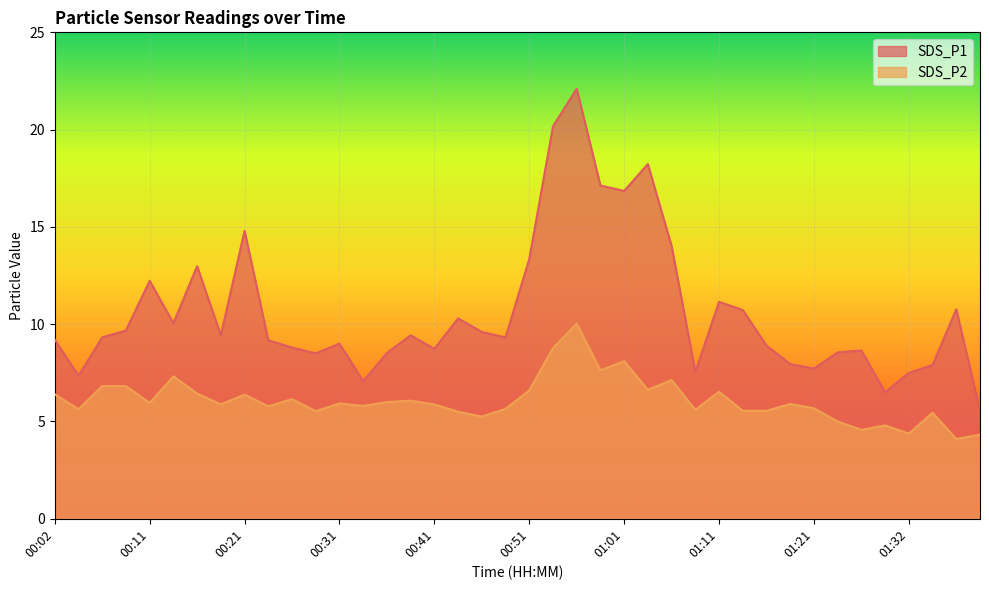

How many data points in SDS_P1 are above 9?

23